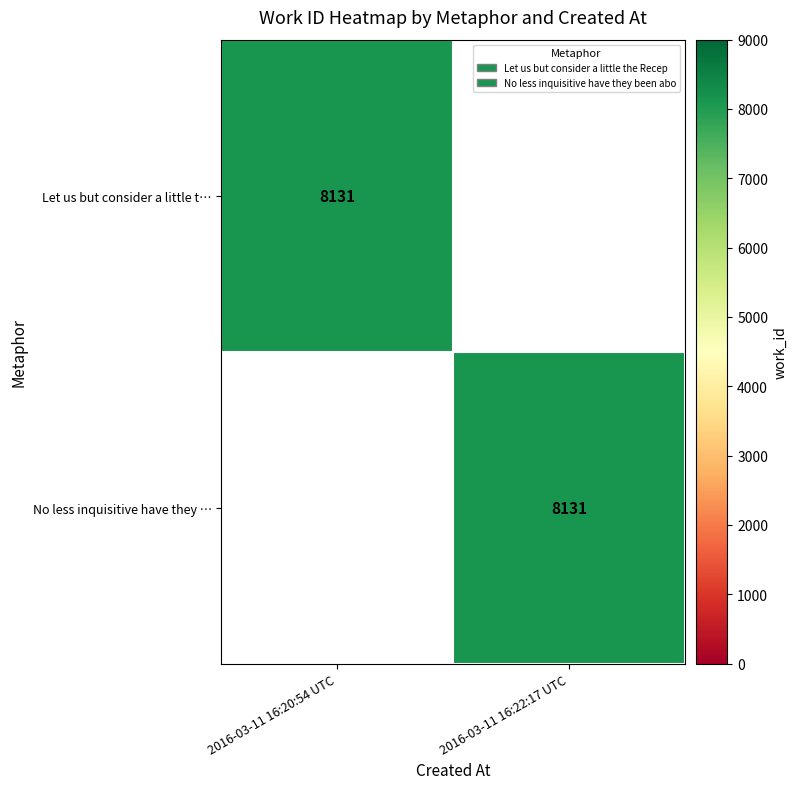

Is it true that Let us but consider a little t… equals 8131 at 2016-03-11 16:20:54 UTC?

True